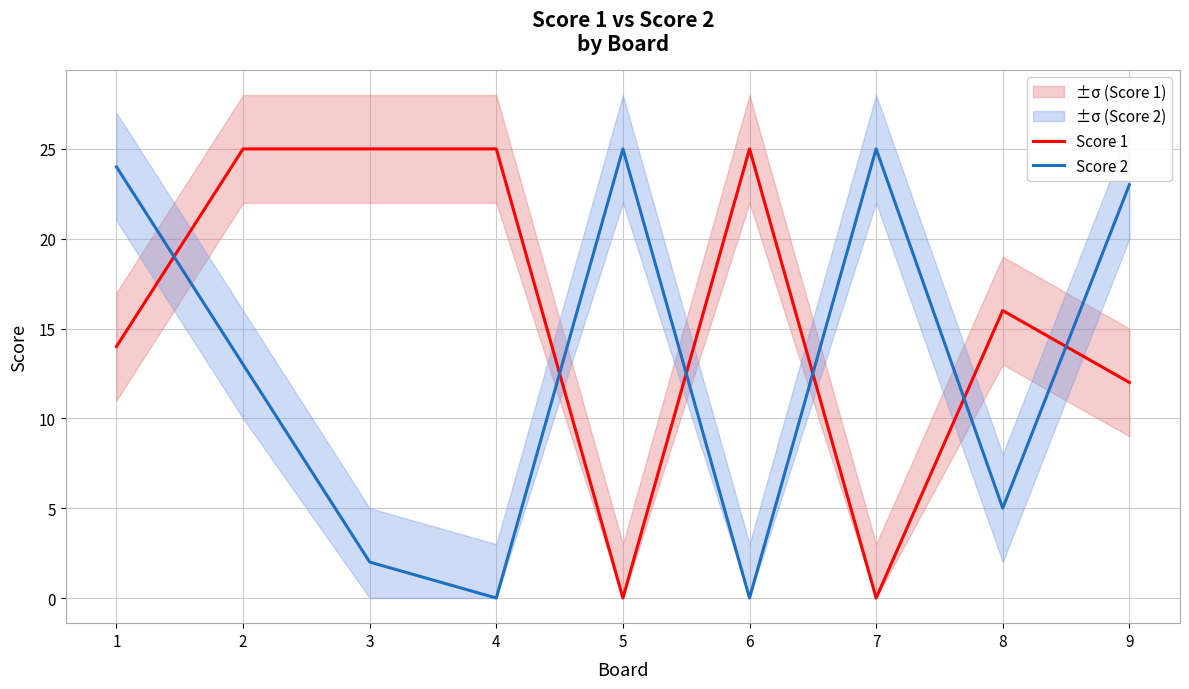

How many times do Score 1 and Score 2 cross each other?

6